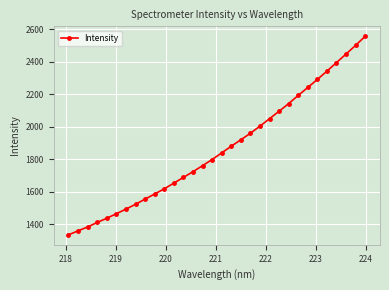

What is the value of the 32nd point from the left?

2557.2